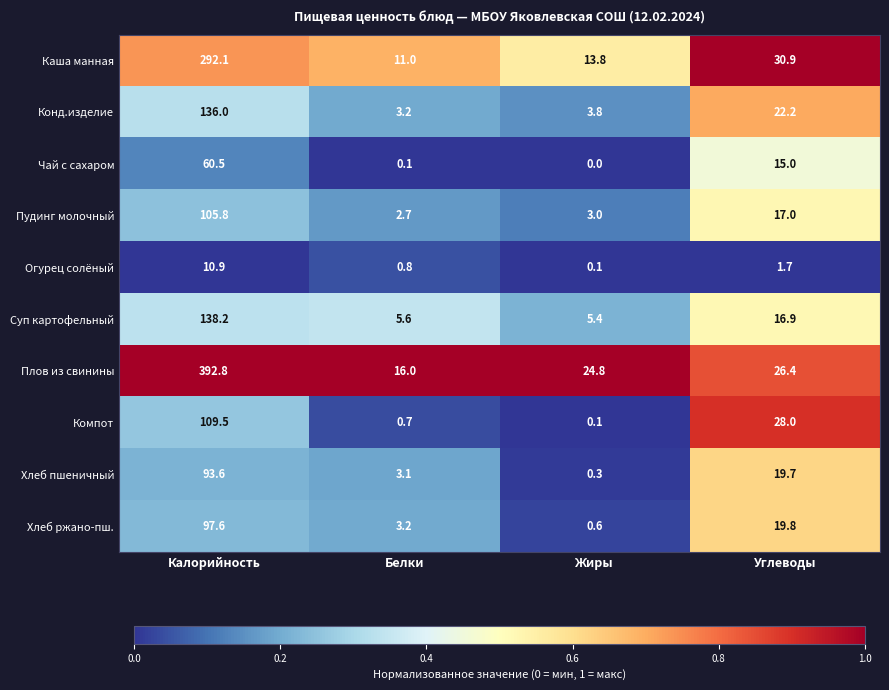

At which category is the sum across all series the highest?

Калорийность